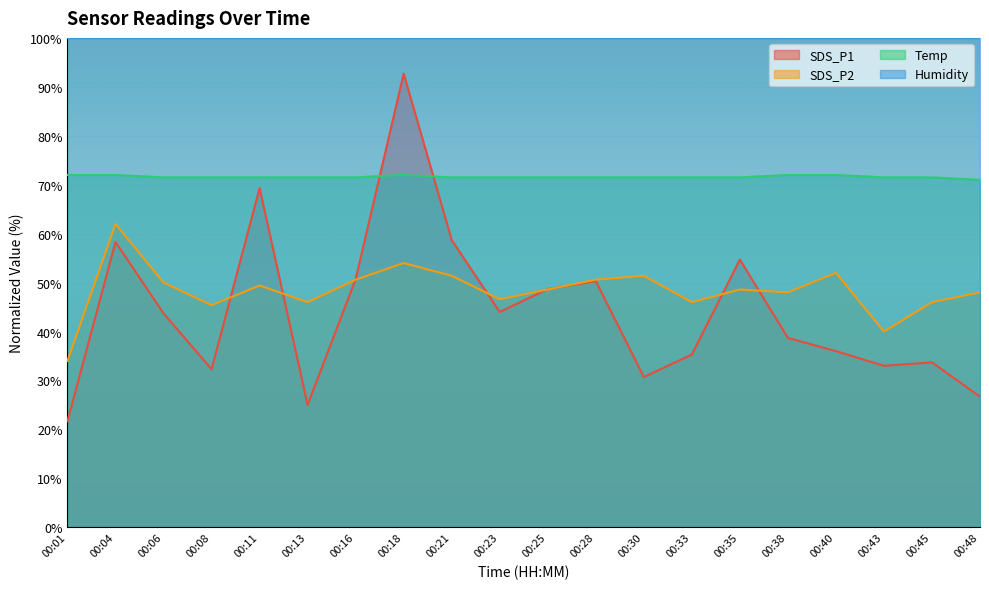

Where do SDS_P1 and SDS_P2 first cross each other?

00:08 and 00:11